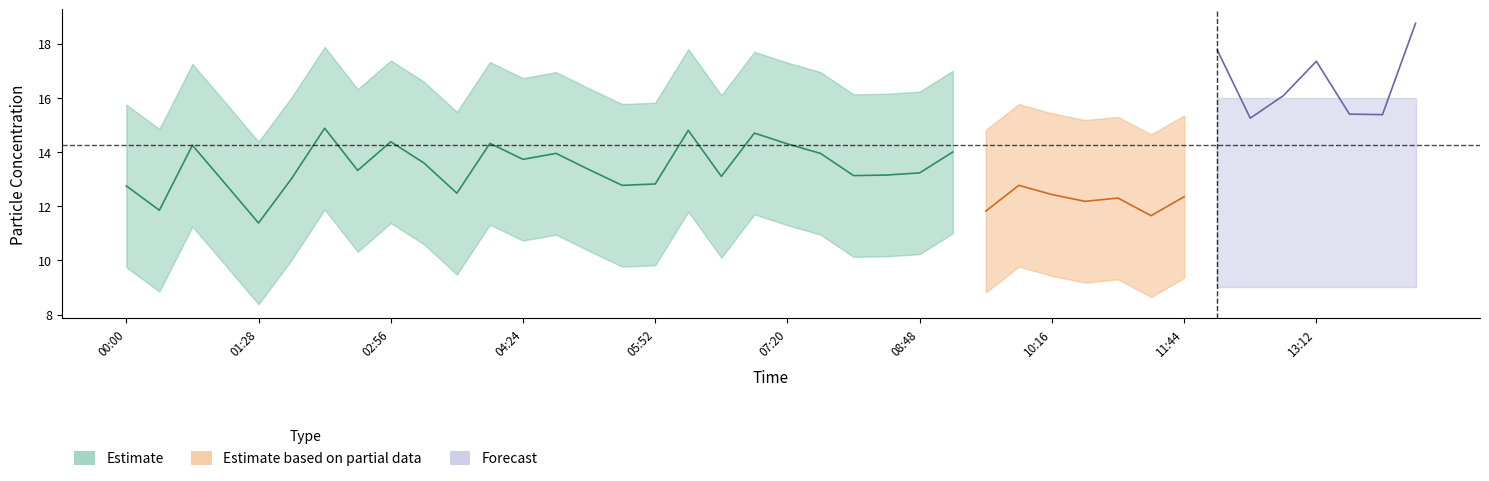

True or false: SDS_P1_lower and SDS_P1_upper cross at least once.

False